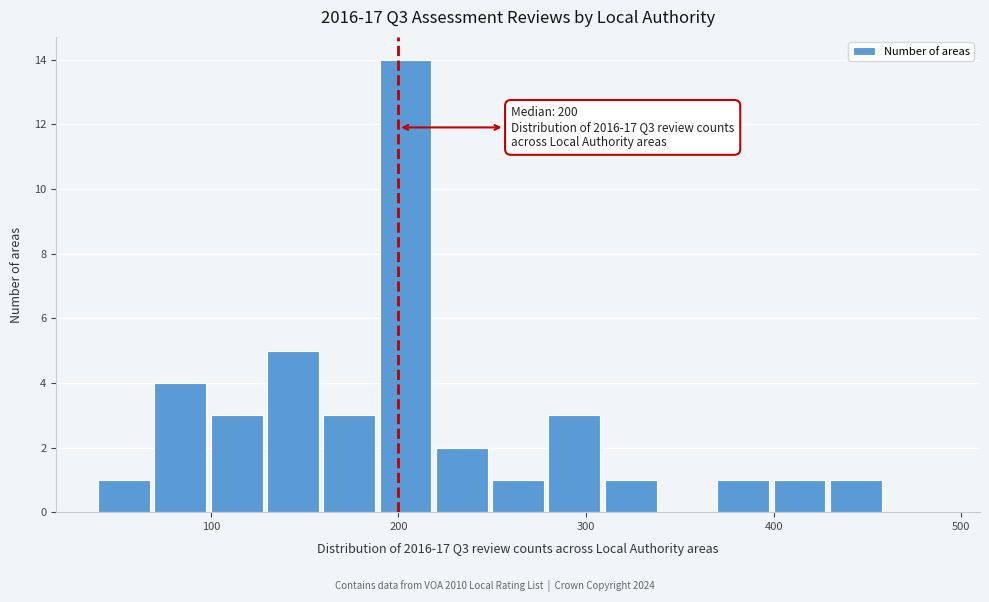

Read against the x-axis, roughly where is the centre of the tallest bar?

200